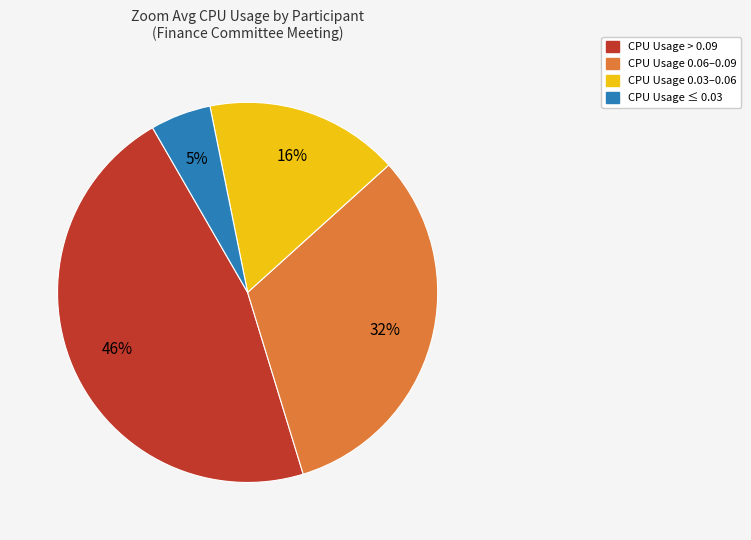

Which slice is the smallest?

CPU Usage ≤ 0.03